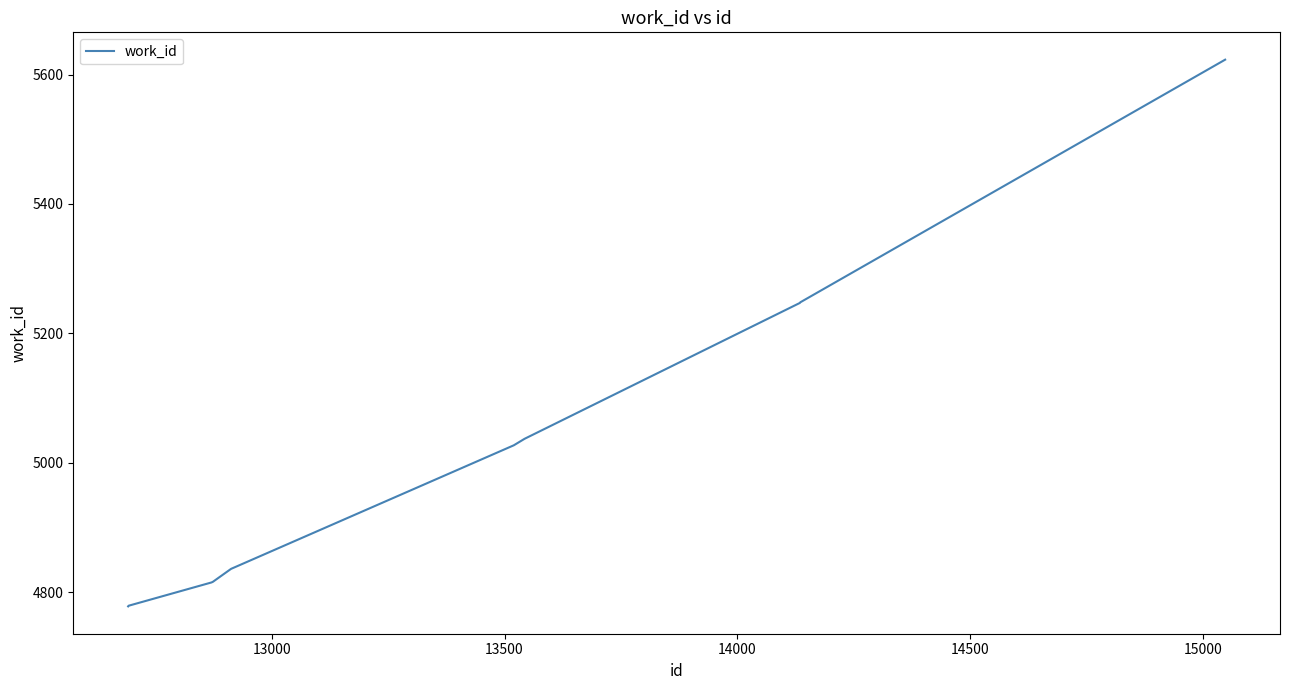

What is the difference between the maximum and minimum values?

845